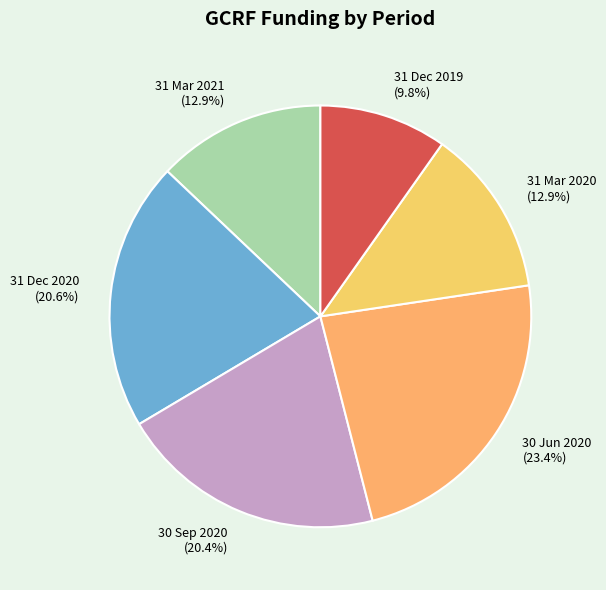

Between 31 Mar 2021 and 30 Jun 2020, which is larger?

30 Jun 2020